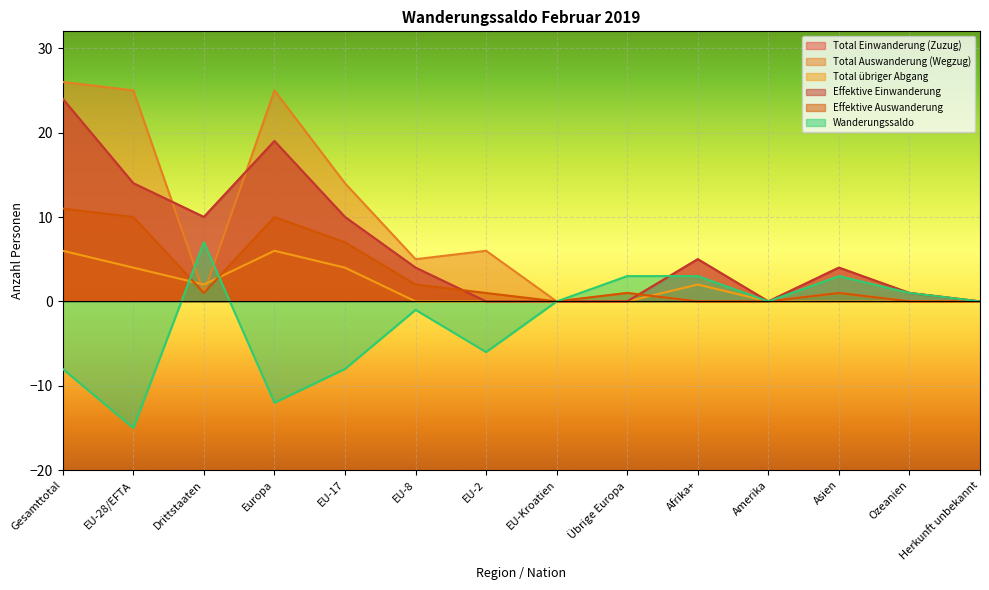

Reading left to right, extract all data points from this chart.

Total Einwanderung (Zuzug): Gesamttotal=24	EU-28/EFTA=14	Drittstaaten=10	Europa=19	EU-17=10	EU-8=4	EU-2=0	EU-Kroatien=0	Übrige Europa=0	Afrika+=5	Amerika=0	Asien=4	Ozeanien=1	Herkunft unbekannt=0
Total Auswanderung (Wegzug): Gesamttotal=26	EU-28/EFTA=25	Drittstaaten=1	Europa=25	EU-17=14	EU-8=5	EU-2=6	EU-Kroatien=0	Übrige Europa=1	Afrika+=0	Amerika=0	Asien=1	Ozeanien=0	Herkunft unbekannt=0
Total übriger Abgang: Gesamttotal=6	EU-28/EFTA=4	Drittstaaten=2	Europa=6	EU-17=4	EU-8=0	EU-2=0	EU-Kroatien=0	Übrige Europa=0	Afrika+=2	Amerika=0	Asien=0	Ozeanien=0	Herkunft unbekannt=0
Effektive Einwanderung: Gesamttotal=24	EU-28/EFTA=14	Drittstaaten=10	Europa=19	EU-17=10	EU-8=4	EU-2=0	EU-Kroatien=0	Übrige Europa=0	Afrika+=5	Amerika=0	Asien=4	Ozeanien=1	Herkunft unbekannt=0
Effektive Auswanderung: Gesamttotal=11	EU-28/EFTA=10	Drittstaaten=1	Europa=10	EU-17=7	EU-8=2	EU-2=1	EU-Kroatien=0	Übrige Europa=1	Afrika+=0	Amerika=0	Asien=1	Ozeanien=0	Herkunft unbekannt=0
Wanderungssaldo: Gesamttotal=-8	EU-28/EFTA=-15	Drittstaaten=7	Europa=-12	EU-17=-8	EU-8=-1	EU-2=-6	EU-Kroatien=0	Übrige Europa=3	Afrika+=3	Amerika=0	Asien=3	Ozeanien=1	Herkunft unbekannt=0